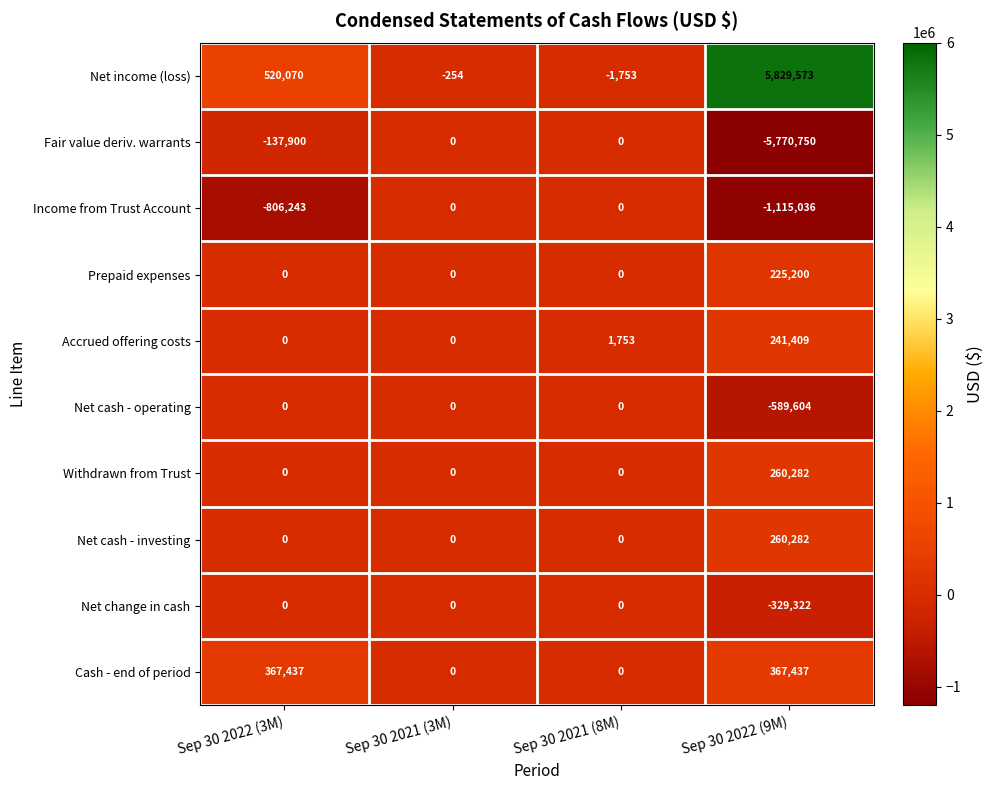

Count the number of categories in the chart.

4